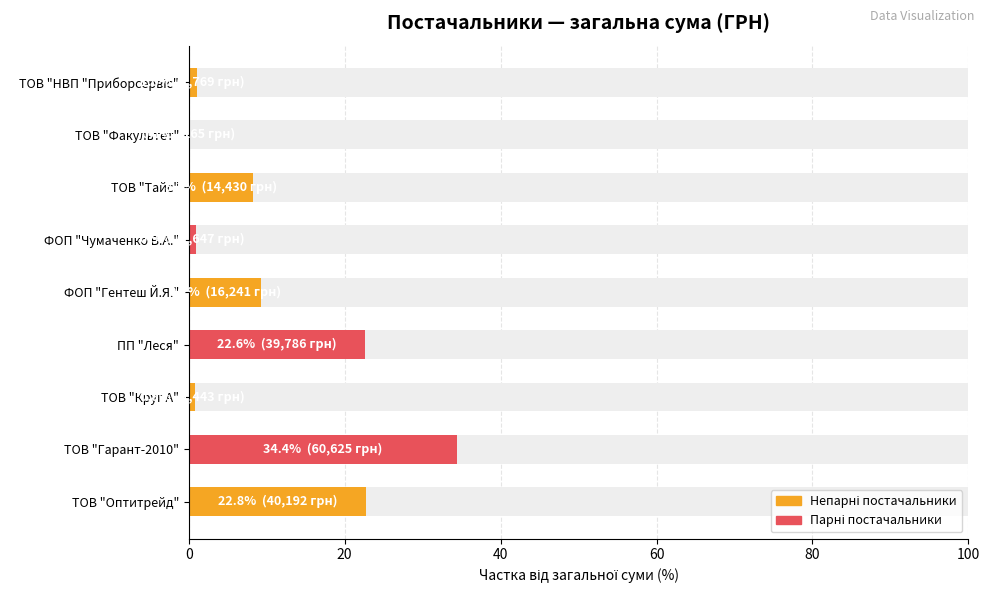

Does the chart contain any negative values?

No